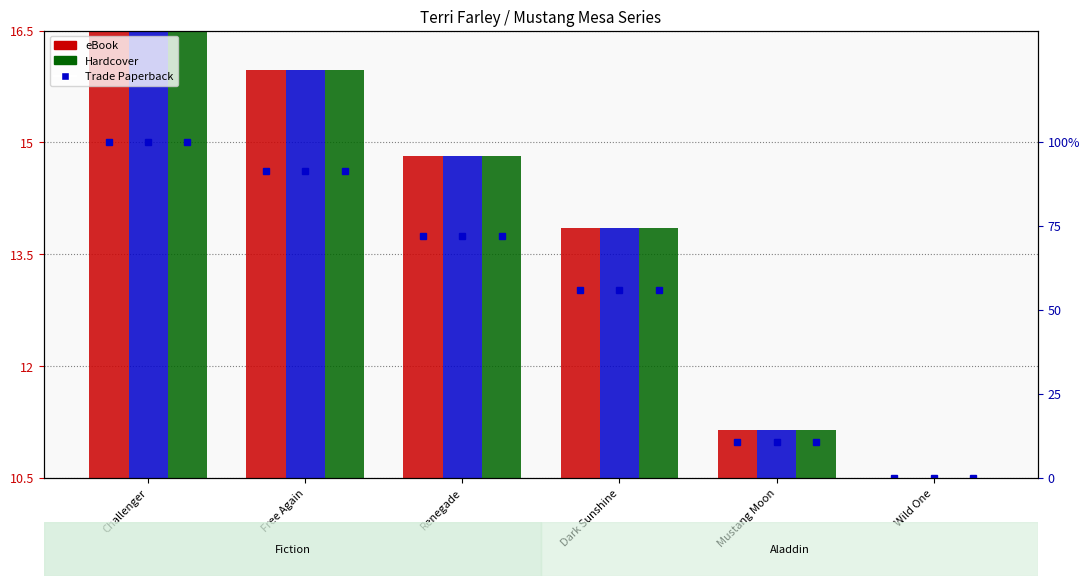

Reading right to left, list all the values displayed in this chart.

eBook: Wild One=10.5	Mustang Moon=11.1	Dark Sunshine=13.9	Renegade=14.8	Free Again=16.0	Challenger=16.5
Trade Paperback: Wild One=10.5	Mustang Moon=11.1	Dark Sunshine=13.9	Renegade=14.8	Free Again=16.0	Challenger=16.5
Hardcover: Wild One=10.5	Mustang Moon=11.1	Dark Sunshine=13.9	Renegade=14.8	Free Again=16.0	Challenger=16.5
eBook percentile: Wild One=0.0	Mustang Moon=10.6	Dark Sunshine=55.9	Renegade=72.0	Free Again=91.1	Challenger=100.0
Trade Paperback percentile: Wild One=0.0	Mustang Moon=10.6	Dark Sunshine=55.9	Renegade=72.0	Free Again=91.1	Challenger=100.0
Hardcover percentile: Wild One=0.0	Mustang Moon=10.6	Dark Sunshine=55.9	Renegade=72.0	Free Again=91.1	Challenger=100.0